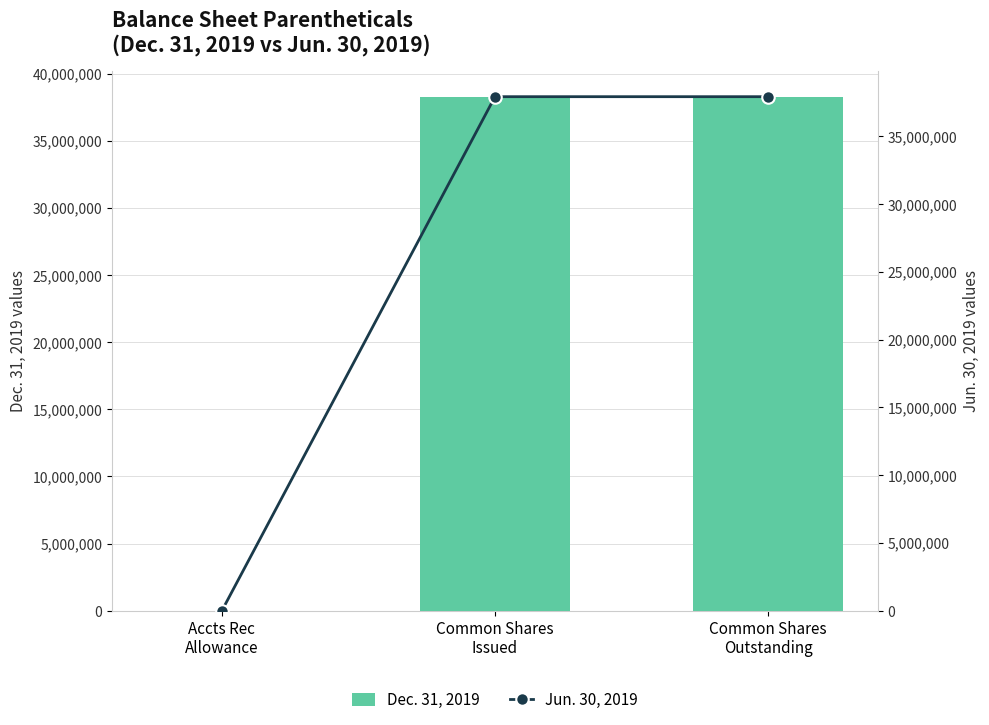

Reading left to right, extract all data points from this chart.

Dec. 31, 2019: 1011	38282251	38282251
Jun. 30, 2019: 980	37934040	37934040